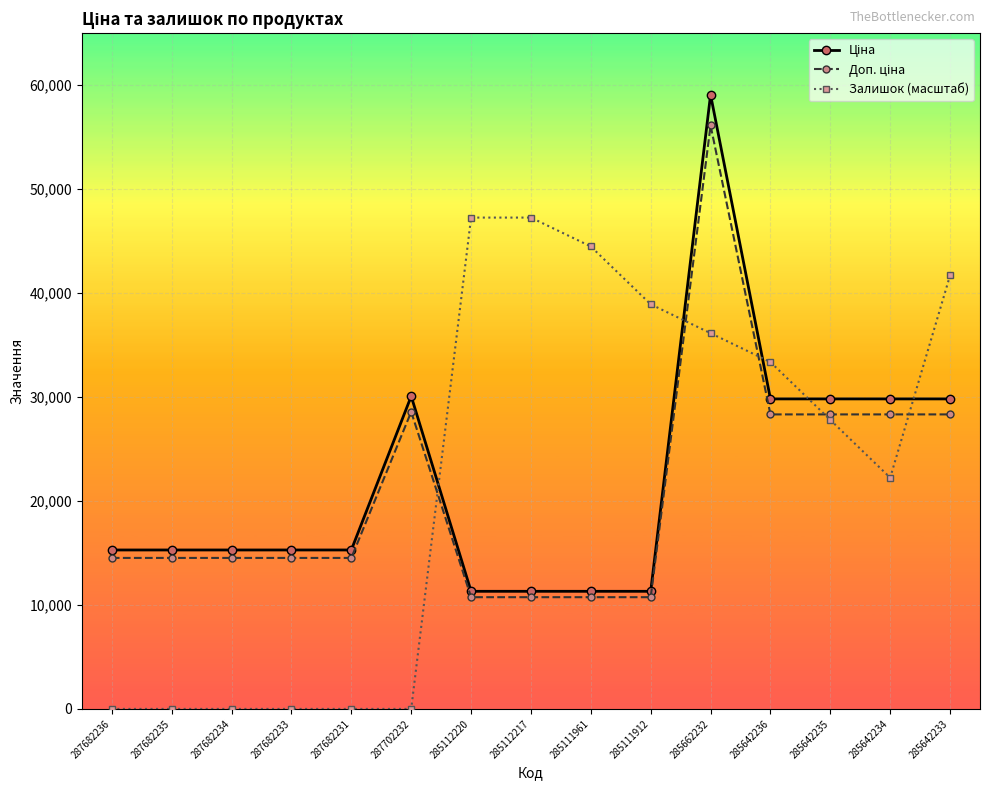

Between 285642234 and 287682236, which is larger?

285642234